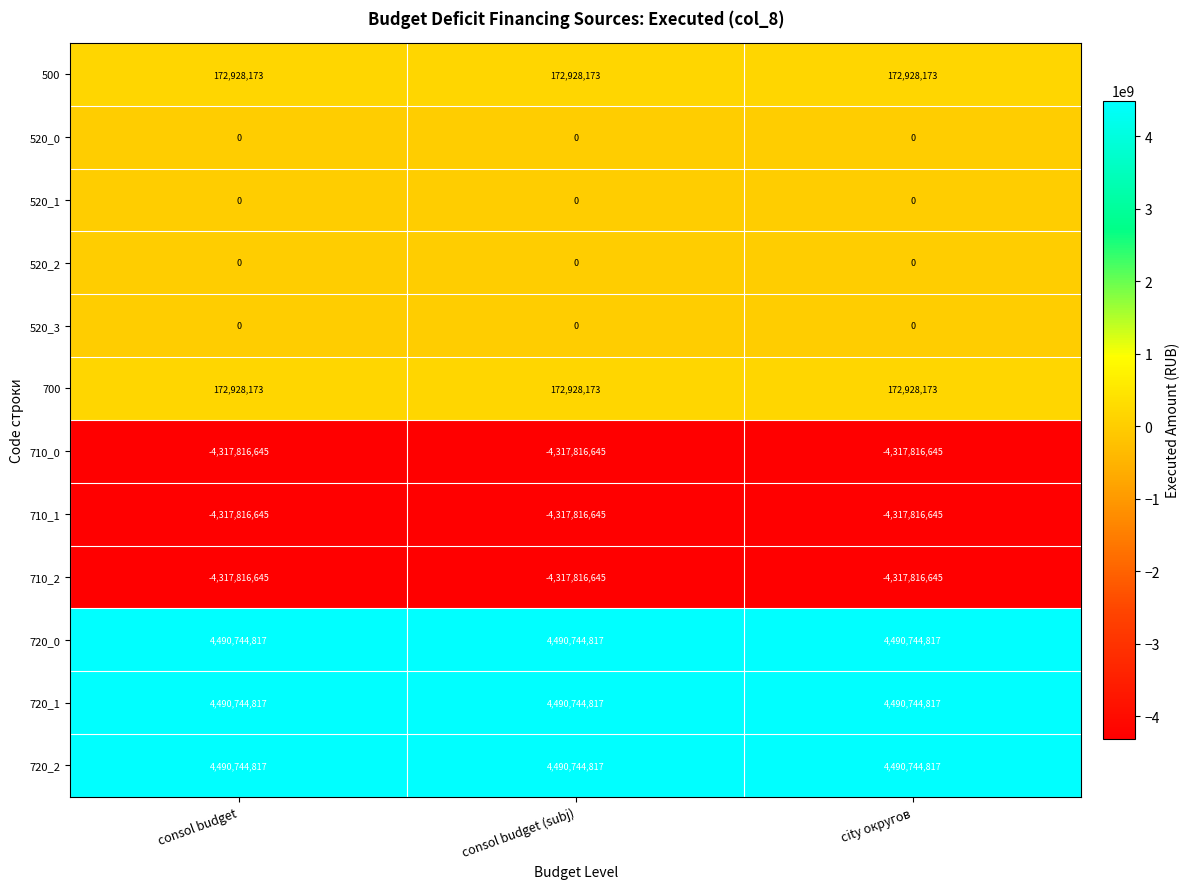

True or false: 720_1 has a value of 1615805450 at consol budget.

False